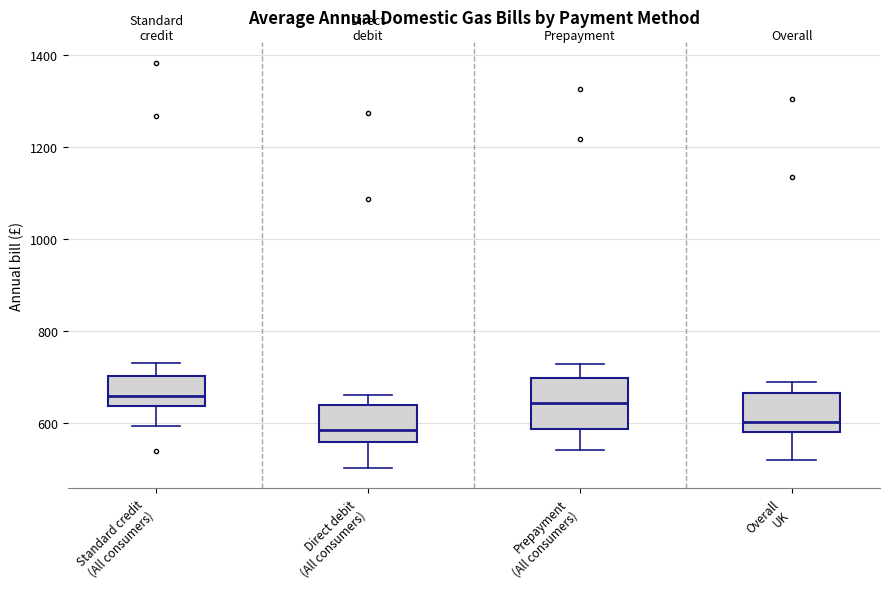

Where does the median line of the box for Overall UK sit on the y-axis? The values are not printed on the chart, so give them approximately, as read against the axis.

600